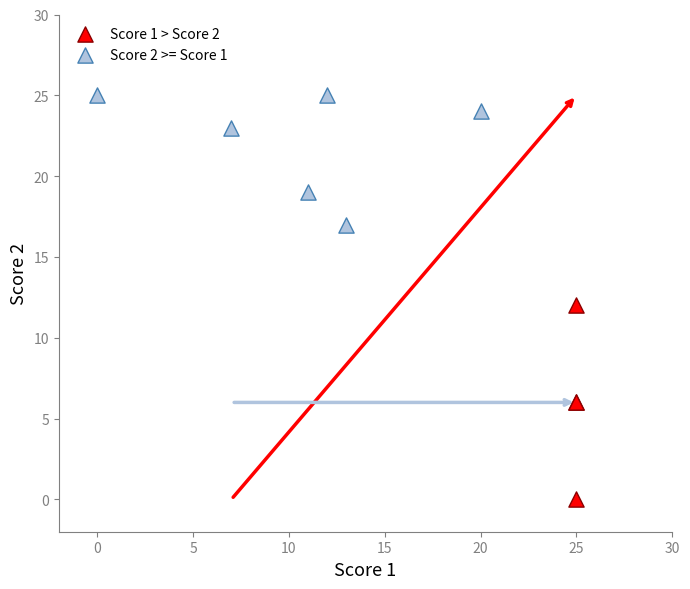

Which series reaches the minimum Y coordinate?

Score 1 > Score 2